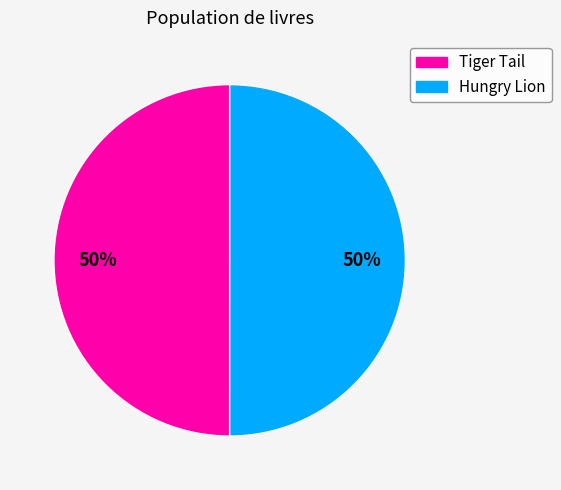

To the nearest percent, what portion does Tiger Tail represent?

50%